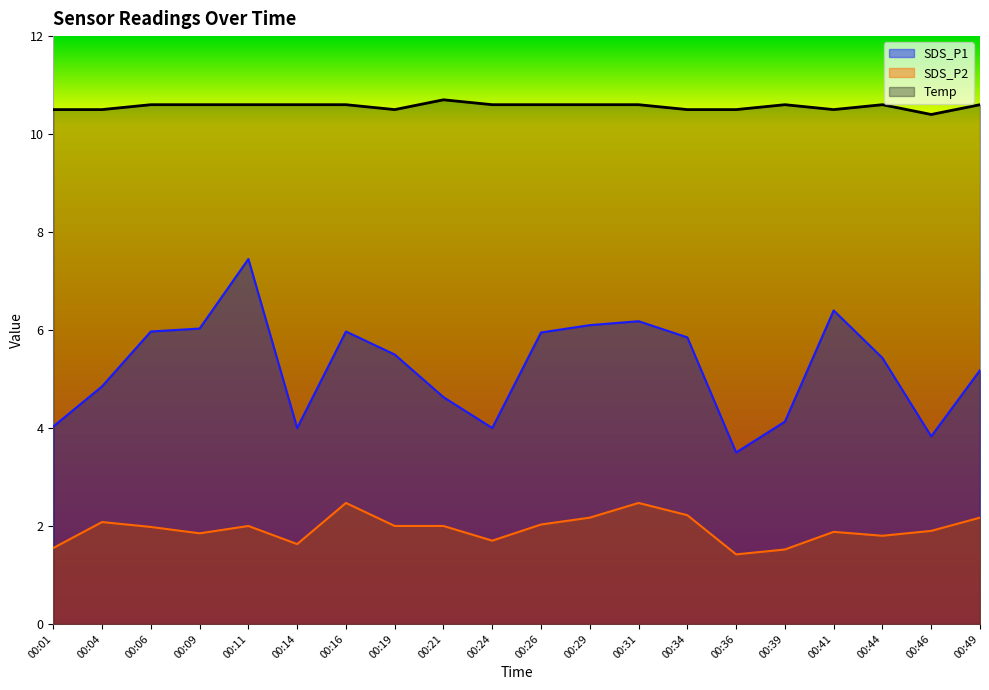

Reading left to right, list all the values displayed in this chart.

SDS_P1: 00:01=4.0	00:04=4.8	00:06=6.0	00:09=6.0	00:11=7.5	00:14=4.0	00:16=6.0	00:19=5.5	00:21=4.6	00:24=4.0	00:26=6.0	00:29=6.1	00:31=6.2	00:34=5.8	00:36=3.5	00:39=4.1	00:41=6.4	00:44=5.4	00:46=3.8	00:49=5.2
SDS_P2: 00:01=1.6	00:04=2.1	00:06=2.0	00:09=1.9	00:11=2.0	00:14=1.6	00:16=2.5	00:19=2.0	00:21=2.0	00:24=1.7	00:26=2.0	00:29=2.2	00:31=2.5	00:34=2.2	00:36=1.4	00:39=1.5	00:41=1.9	00:44=1.8	00:46=1.9	00:49=2.2
Temp: 00:01=10.5	00:04=10.5	00:06=10.6	00:09=10.6	00:11=10.6	00:14=10.6	00:16=10.6	00:19=10.5	00:21=10.7	00:24=10.6	00:26=10.6	00:29=10.6	00:31=10.6	00:34=10.5	00:36=10.5	00:39=10.6	00:41=10.5	00:44=10.6	00:46=10.4	00:49=10.6